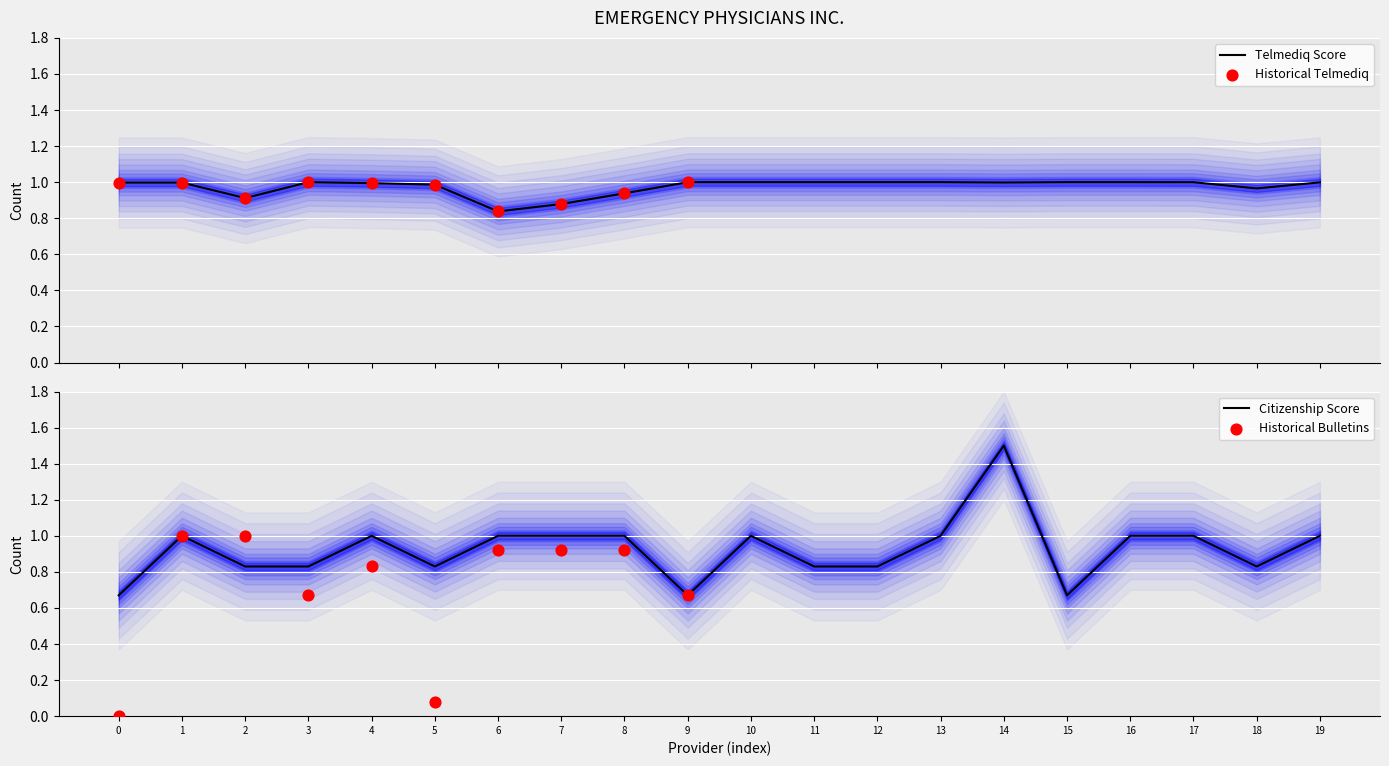

At which category is the sum across all series the highest?

14